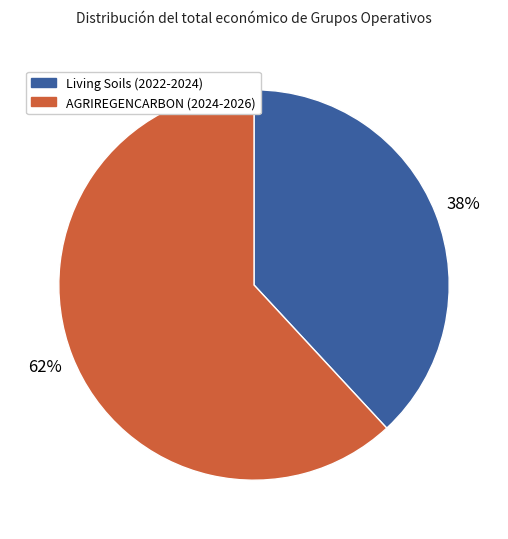

Approximately how many times larger is the value at AGRIREGENCARBON (2024-2026) compared to Living Soils (2022-2024)?

1.6